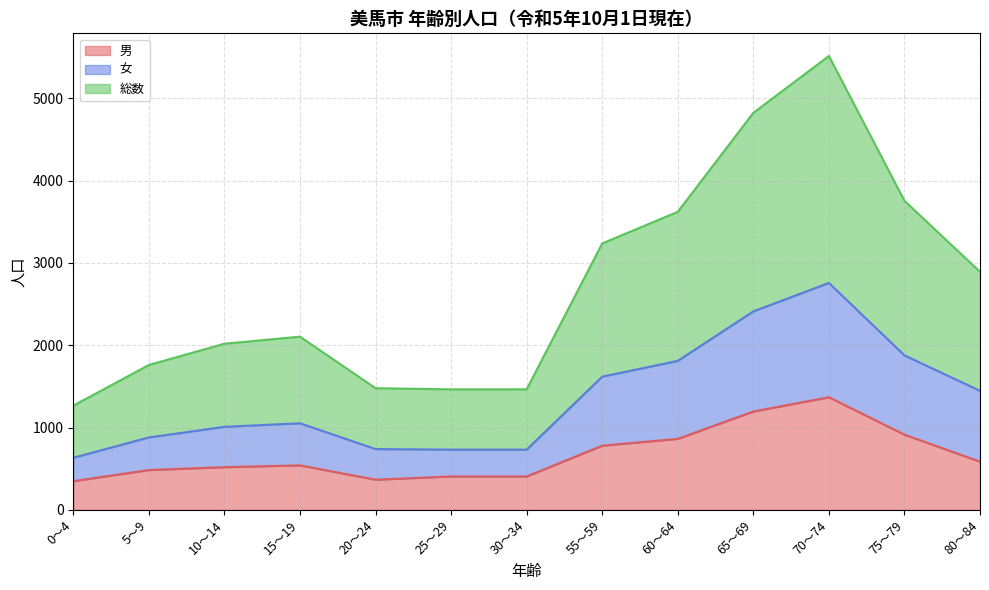

What is the total value across all series at 65～69?

4822